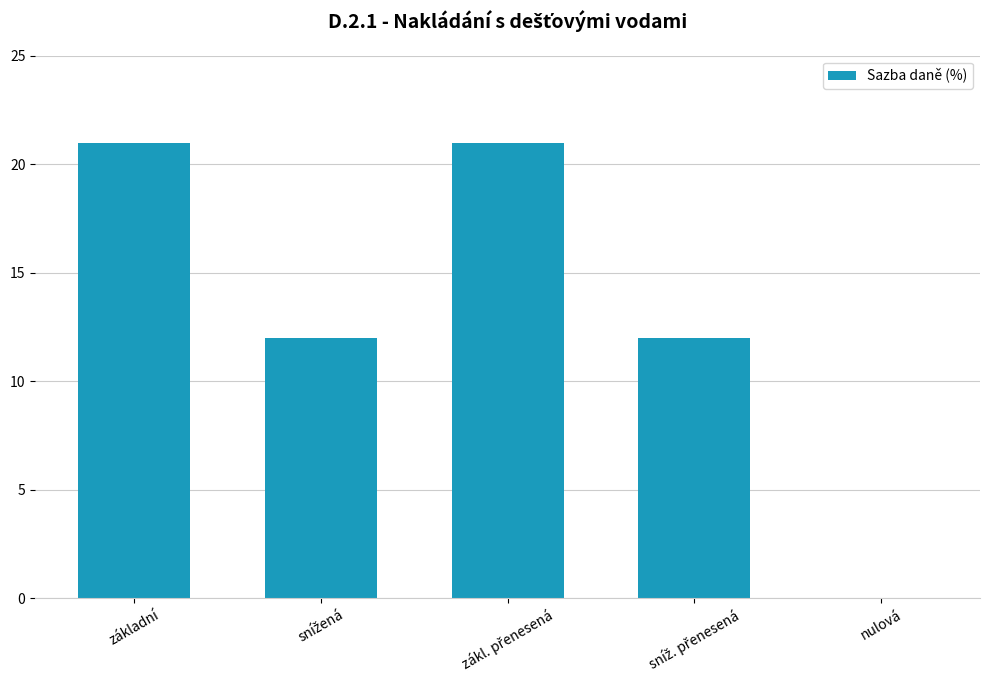

Reading right to left, list all the values displayed in this chart.

0	12	21	12	21